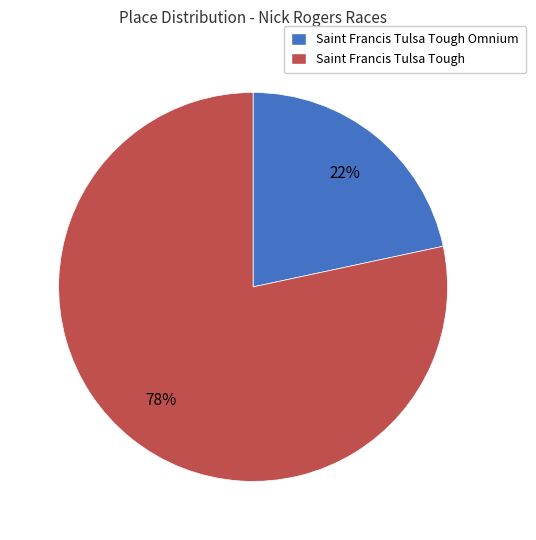

To the nearest percent, what is the combined percentage of Saint Francis Tulsa Tough and Saint Francis Tulsa Tough Omnium?

100%